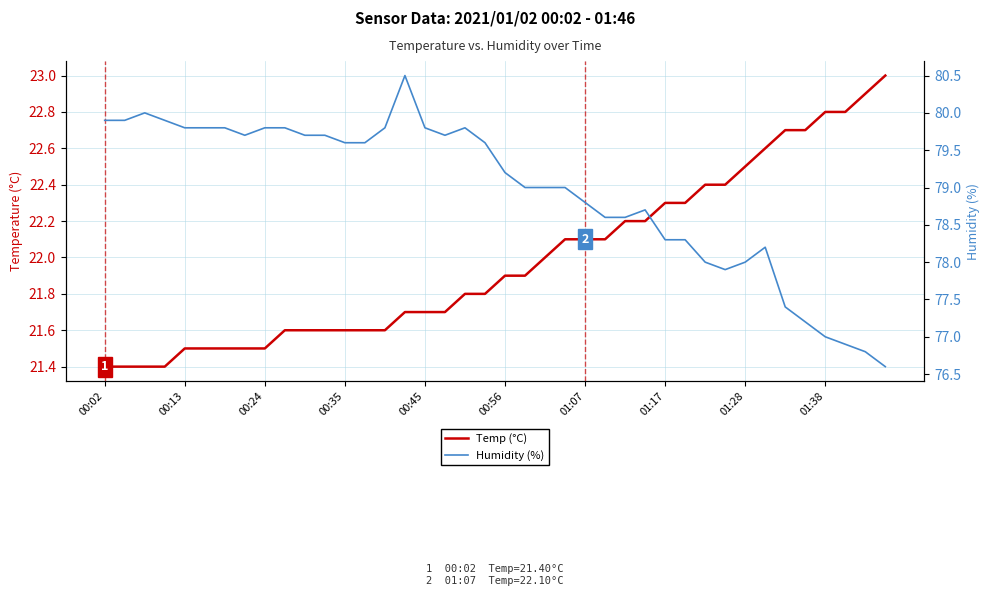

Reading left to right, what are all the values shown in this chart?

Temp (°C): 21.4	21.4	21.4	21.4	21.5	21.5	21.5	21.5	21.5	21.6	21.6	21.6	21.6	21.6	21.6	21.7	21.7	21.7	21.8	21.8	21.9	21.9	22.0	22.1	22.1	22.1	22.2	22.2	22.3	22.3	22.4	22.4	22.5	22.6	22.7	22.7	22.8	22.8	22.9	23.0
Humidity (%): 79.9	79.9	80.0	79.9	79.8	79.8	79.8	79.7	79.8	79.8	79.7	79.7	79.6	79.6	79.8	80.5	79.8	79.7	79.8	79.6	79.2	79.0	79.0	79.0	78.8	78.6	78.6	78.7	78.3	78.3	78.0	77.9	78.0	78.2	77.4	77.2	77.0	76.9	76.8	76.6